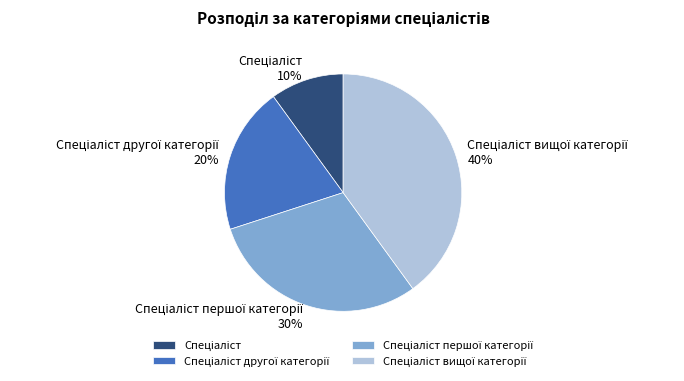

Does any single category account for the majority?

No